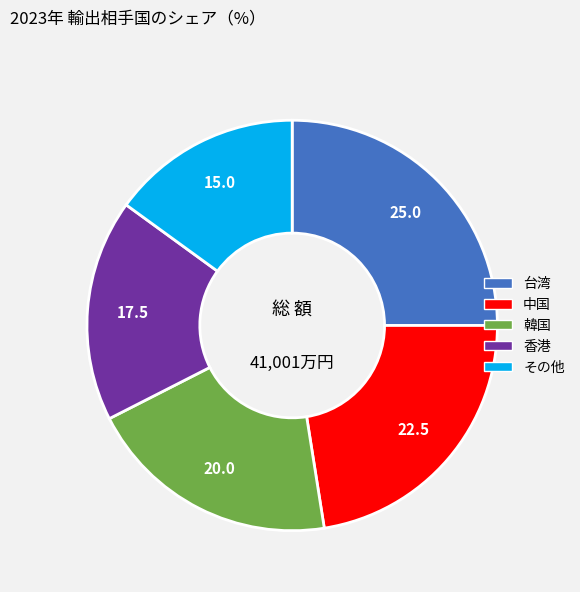

Is there a majority slice in this chart?

No